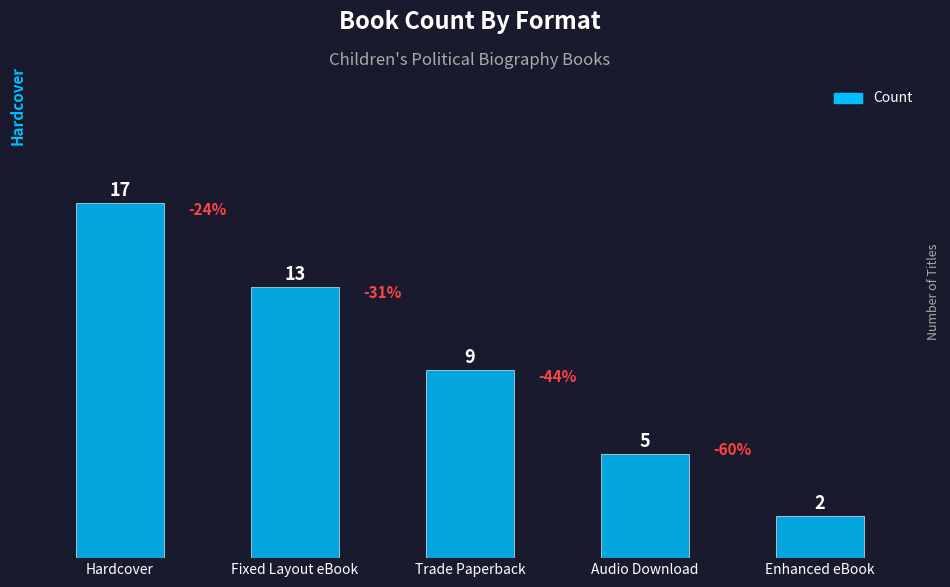

Reading left to right, extract all data points from this chart.

Hardcover=17	Fixed Layout eBook=13	Trade Paperback=9	Audio Download=5	Enhanced eBook=2